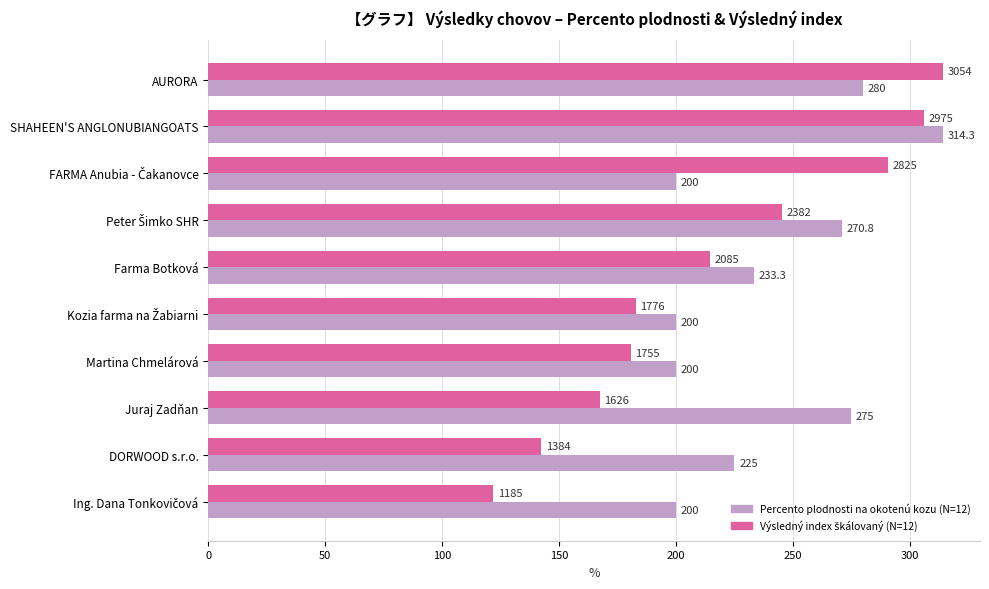

What is the maximum value shown in the chart?

314.3